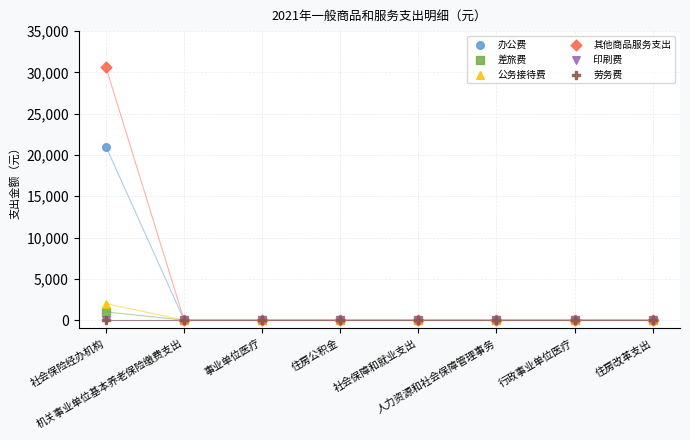

Which series has the widest spread of Y values?

其他商品服务支出